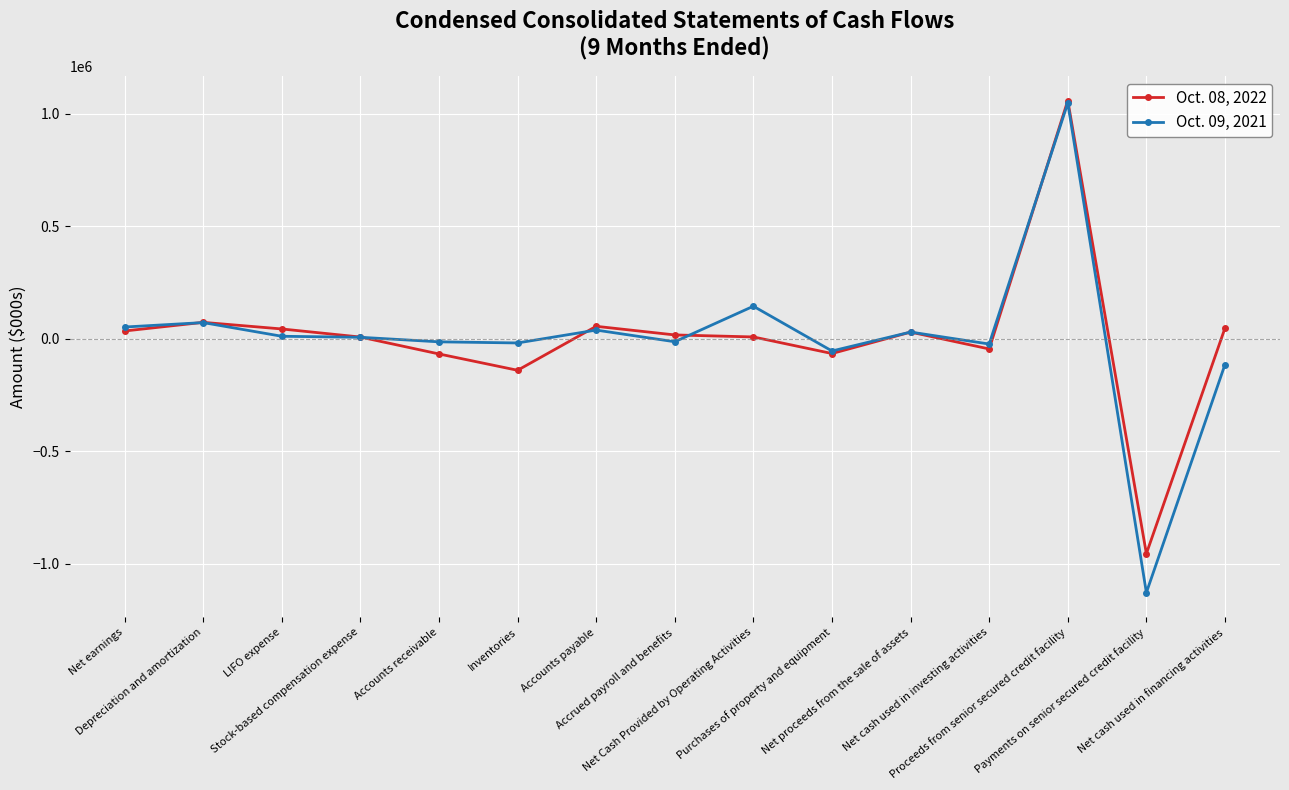

How many values in the Oct. 08, 2022 series are below 16348?

7